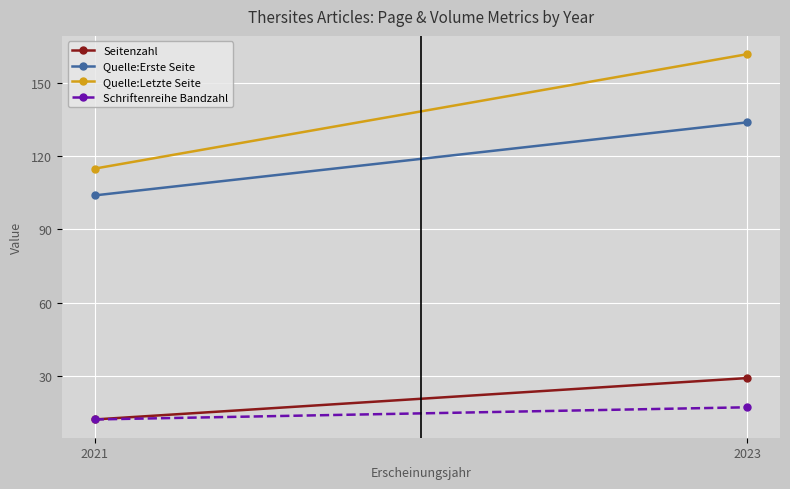

What is the average value of the Quelle:Erste Seite series?

119